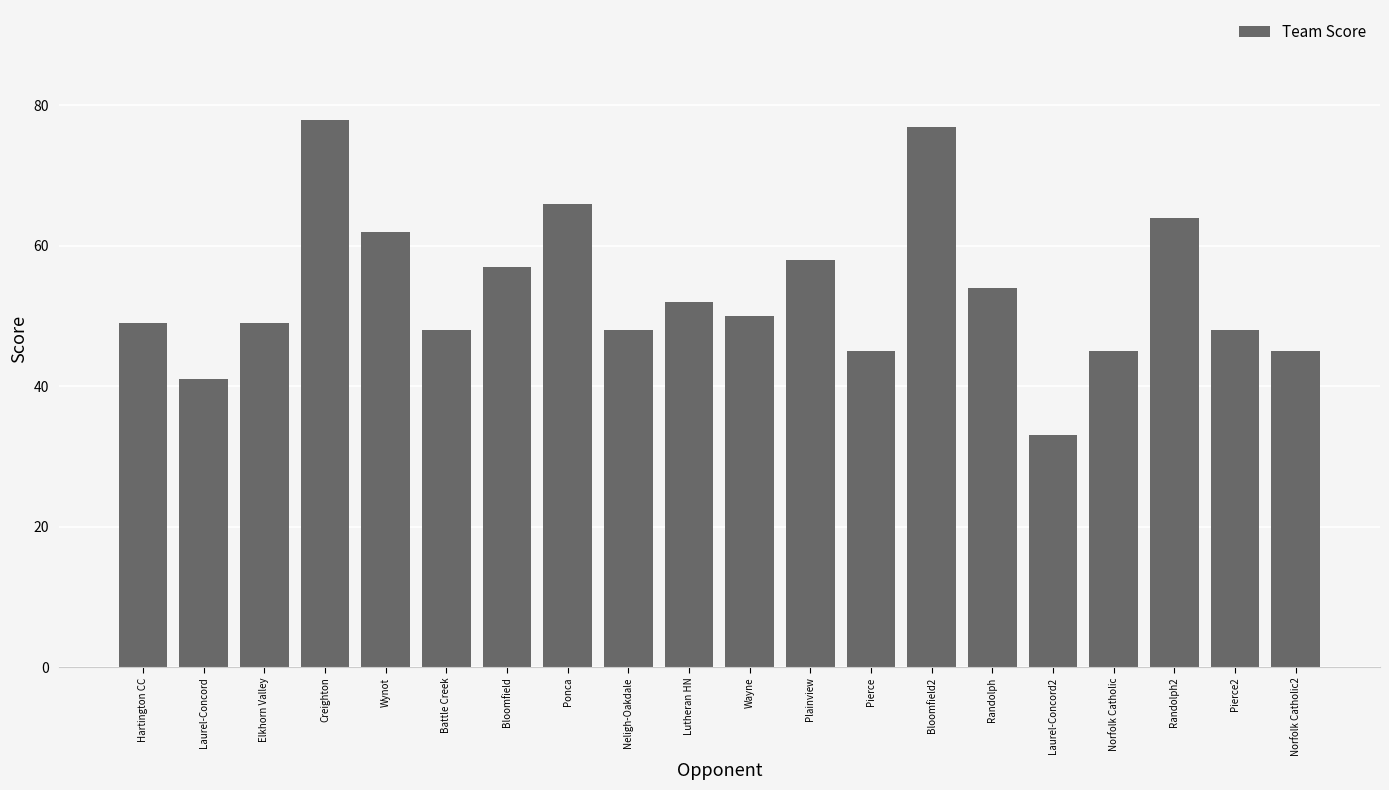

What is the label of the 9th bar from the right?

Plainview